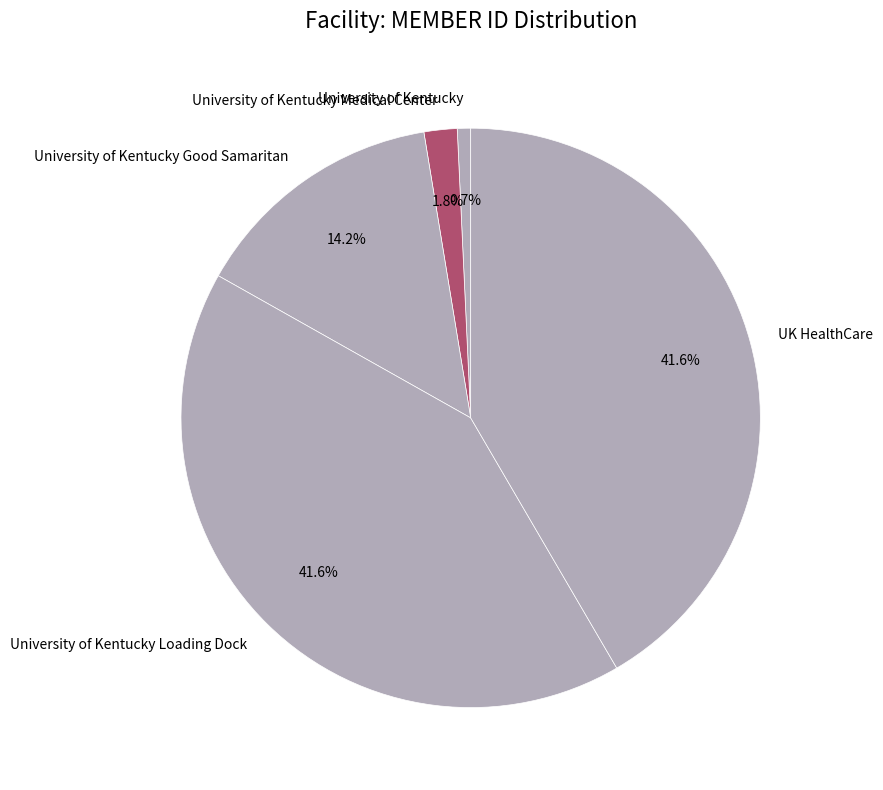

Count the number of slices in the pie.

5